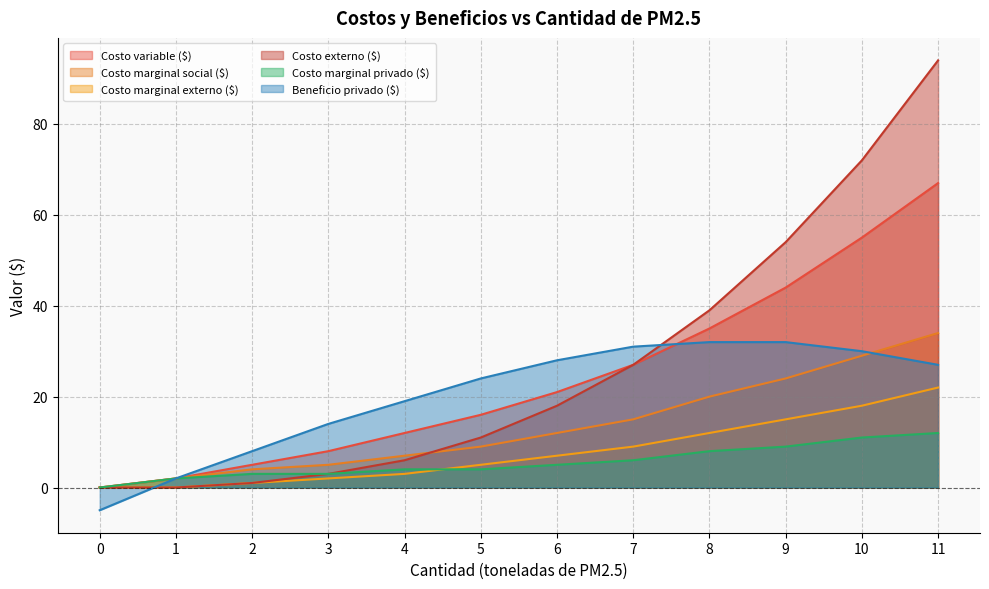

Rank the categories by Costo marginal privado ($) value from lowest to highest.

0, 1, 2, 3, 4, 5, 6, 7, 8, 9, 10, 11